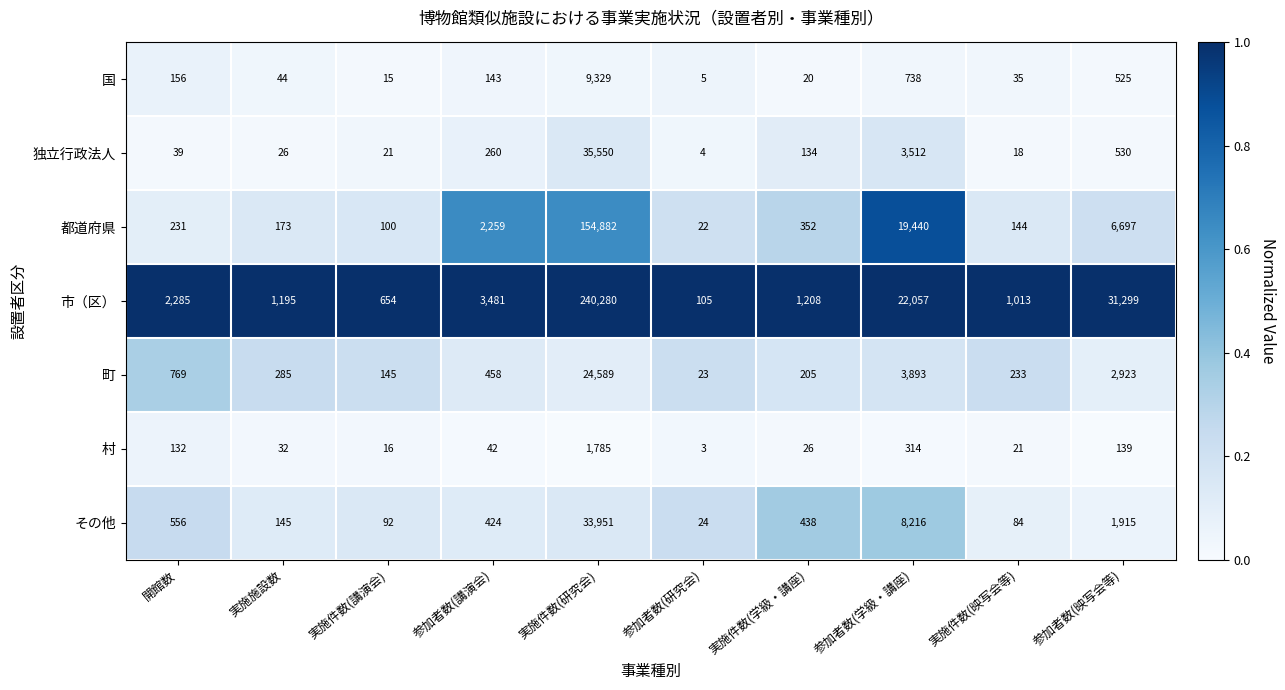

At which label does その他 first exceed 438?

開館数